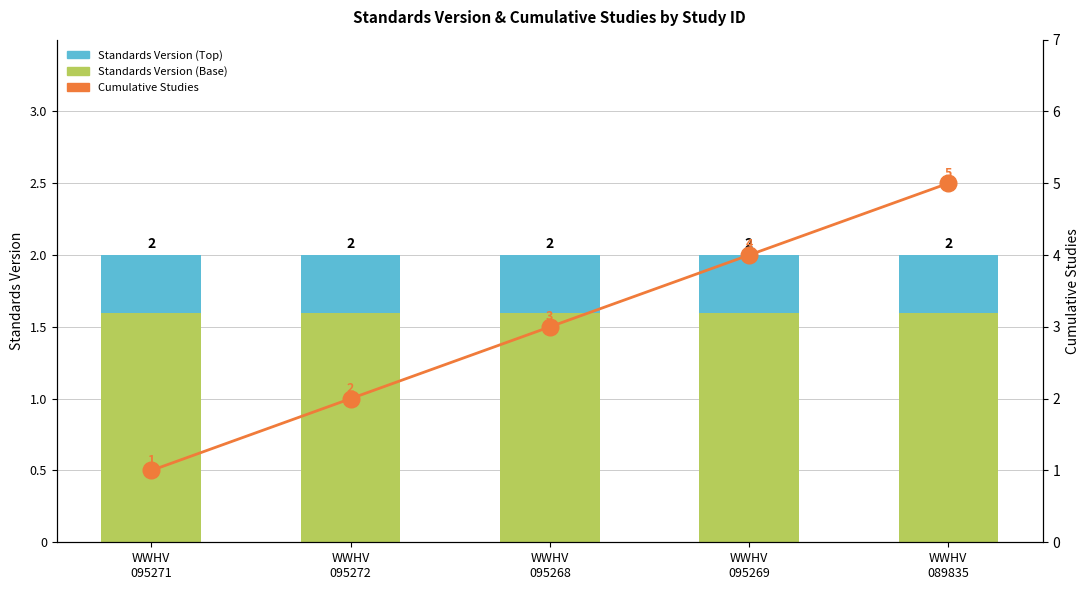

Is it true that Standards Version (Top) equals 0.4 at WWHV
095271?

True